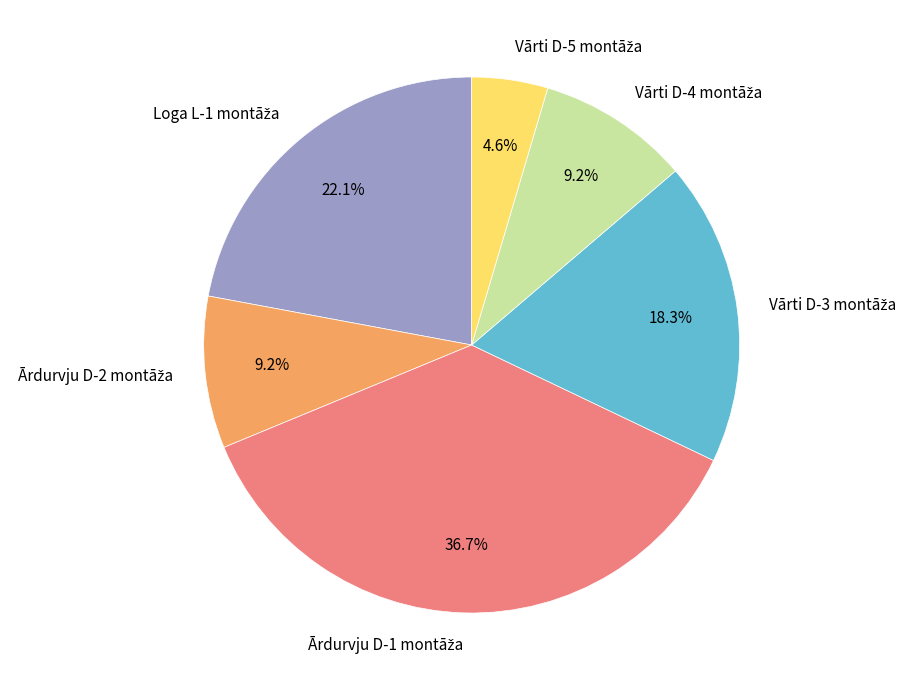

Is there a majority slice in this chart?

No